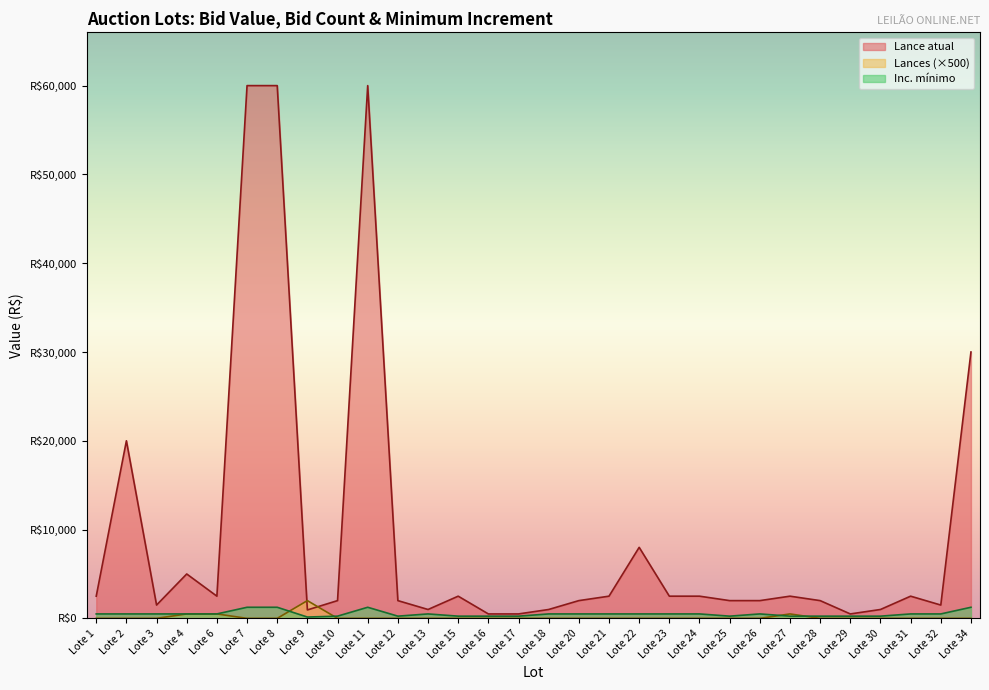

What is the spread (max minus min) of values at Lote 16?

500